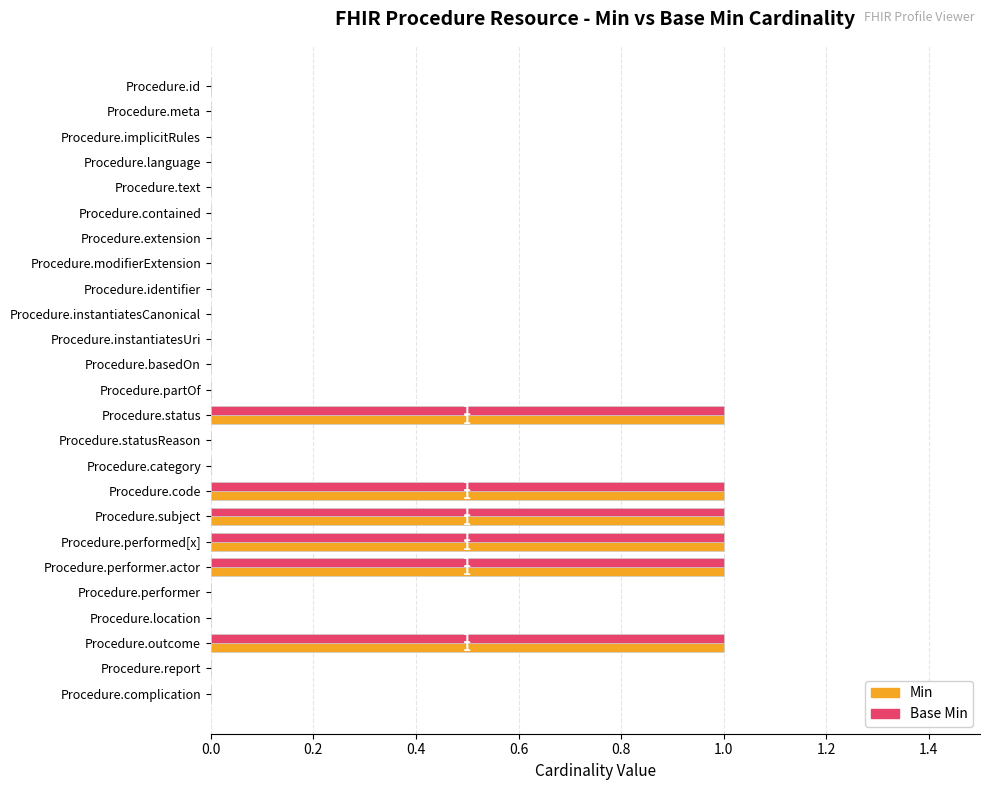

Is the value of Min at Procedure.implicitRules greater than the value of Base Min at Procedure.performed[x]?

No